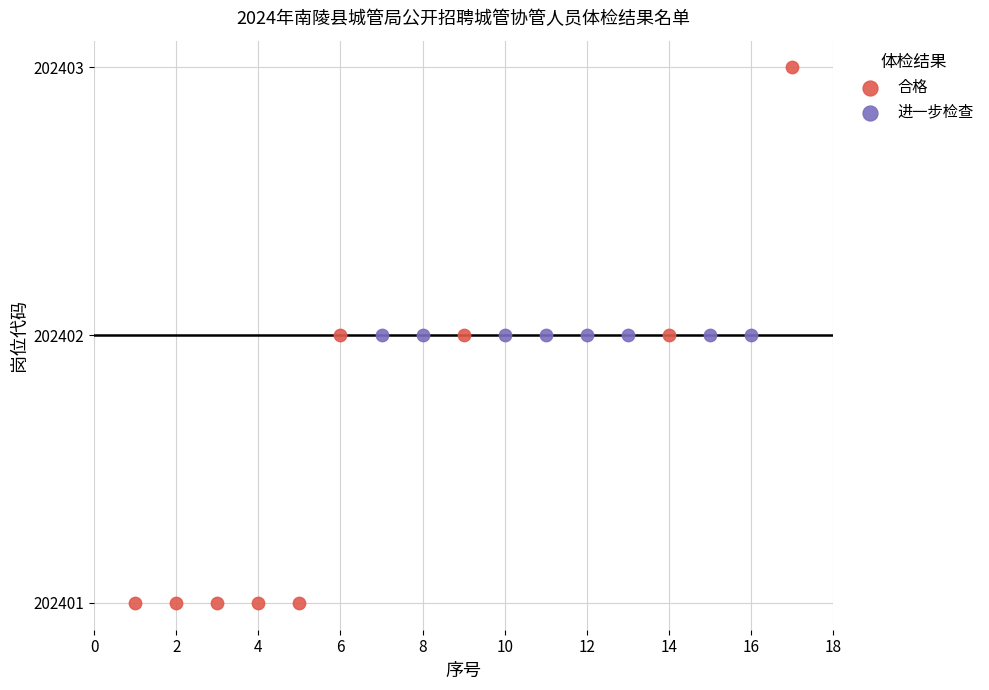

Which series contains the highest Y value?

合格